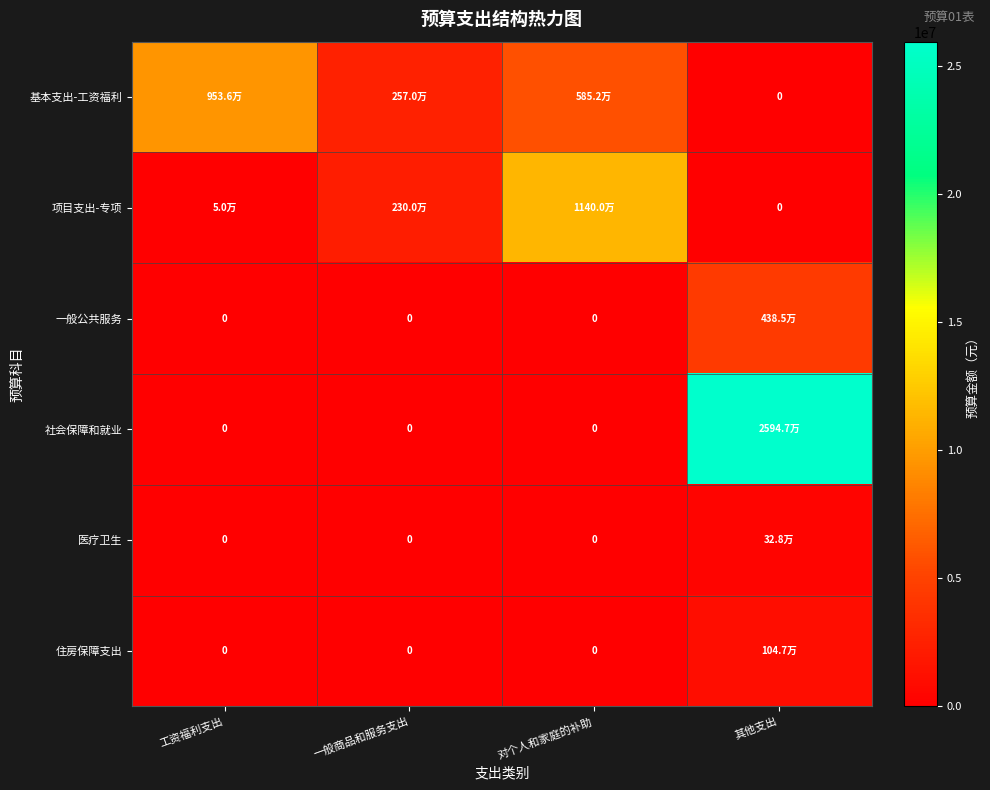

Which has a higher value, 一般商品和服务支出 or 工资福利支出?

工资福利支出